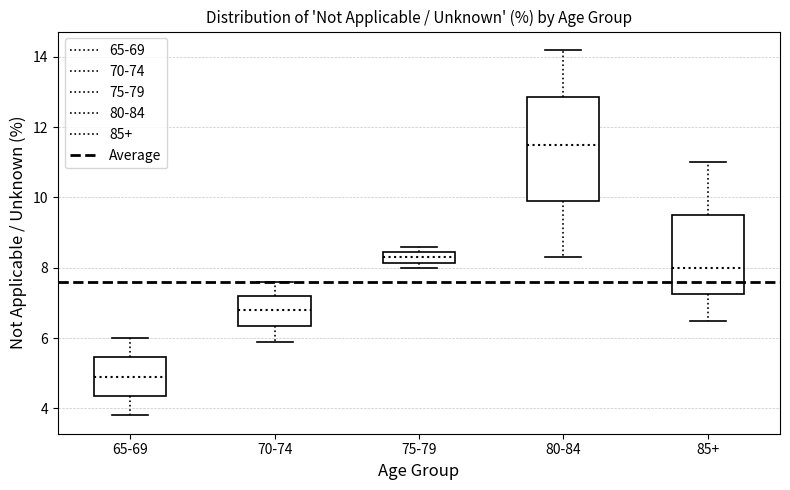

Comparing the boxes themselves (not the whiskers), which one is the tallest?

80-84